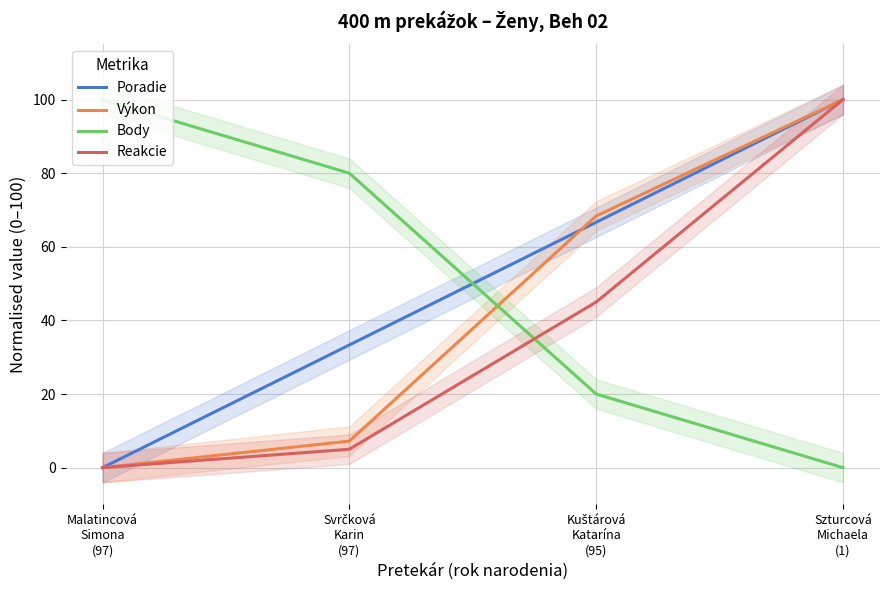

True or false: Reakcie and Poradie intersect in this chart.

False